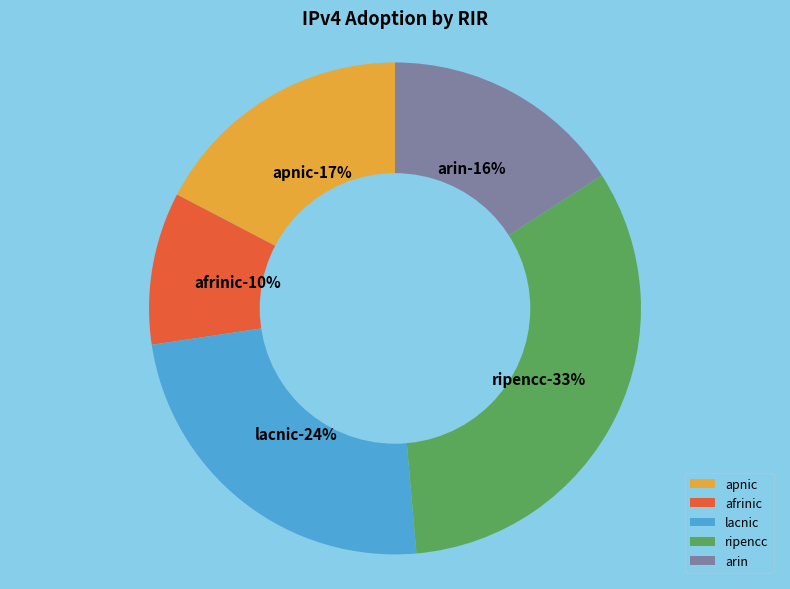

True or false: lacnic accounts for 33% of the total.

False